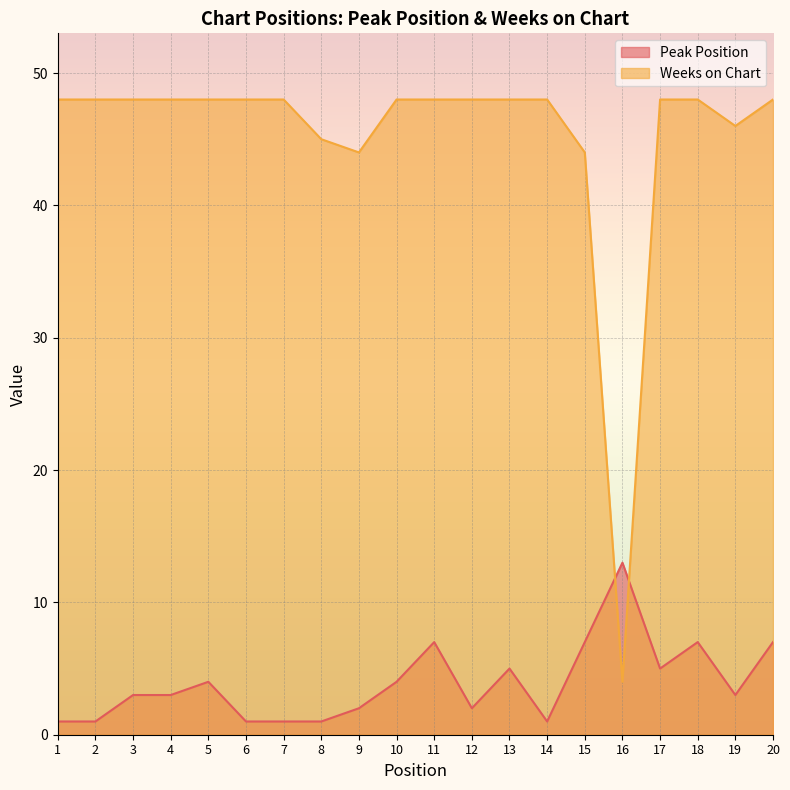

Reading left to right, list all the values displayed in this chart.

Peak Position: 1=1	2=1	3=3	4=3	5=4	6=1	7=1	8=1	9=2	10=4	11=7	12=2	13=5	14=1	15=7	16=13	17=5	18=7	19=3	20=7
Weeks on Chart: 1=48	2=48	3=48	4=48	5=48	6=48	7=48	8=45	9=44	10=48	11=48	12=48	13=48	14=48	15=44	16=4	17=48	18=48	19=46	20=48